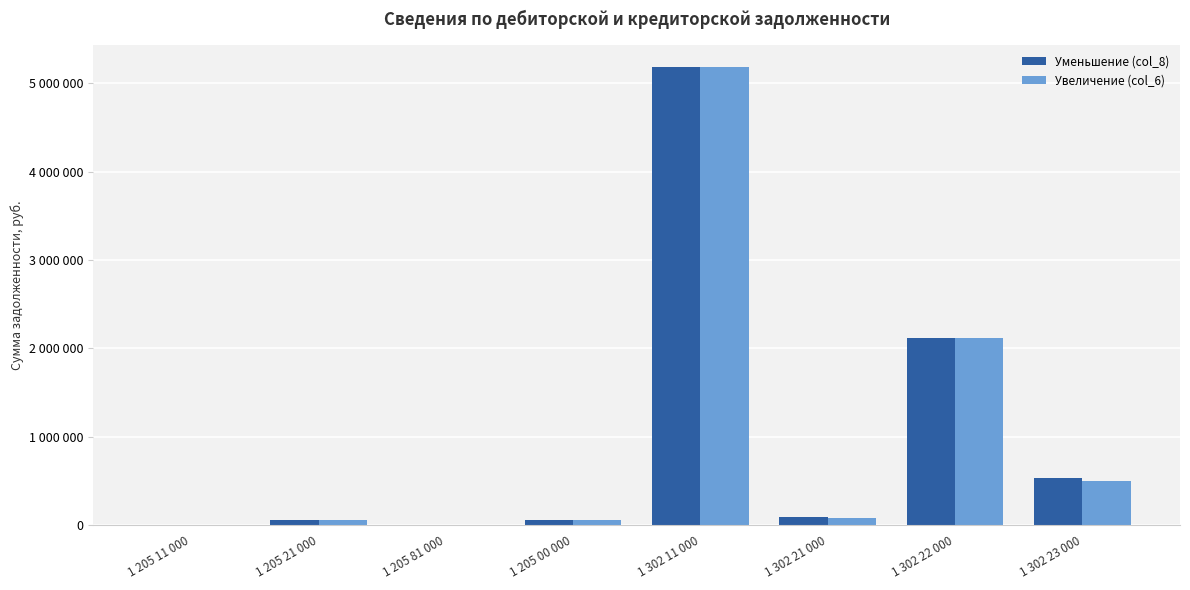

True or false: Увеличение (col_6) has a value of 1860.0 at 1 205 81 000.

False